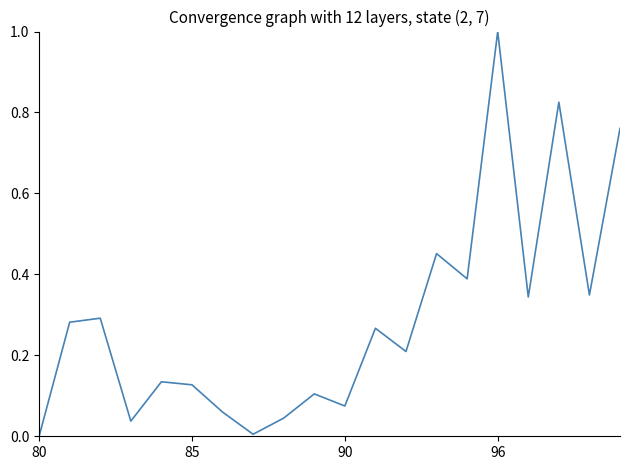

How many distinct data groups are displayed?

1